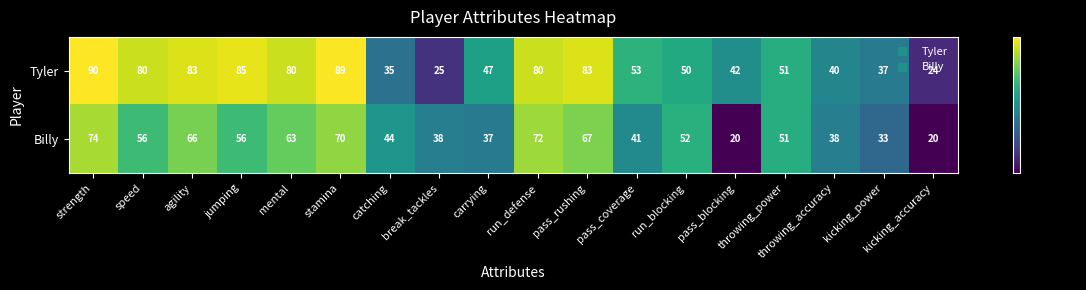

Count the number of data series in this chart.

2